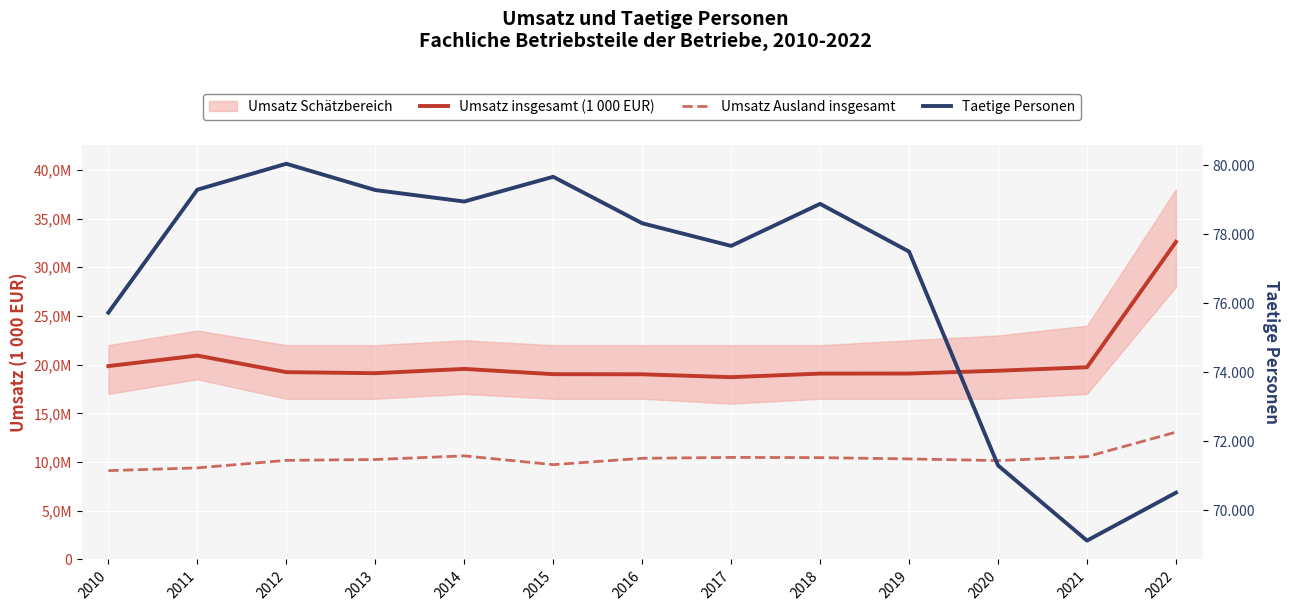

The Umsatz Ausland insgesamt series shows 19120776 at 2014. True or false?

False